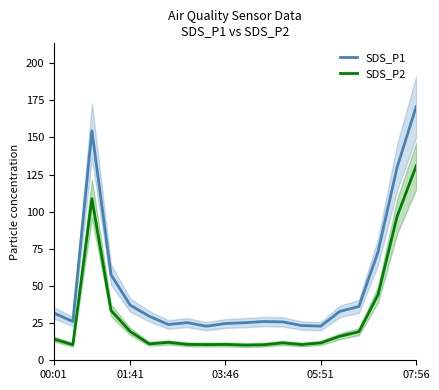

Does the chart display data point markers on the line(s)?

No